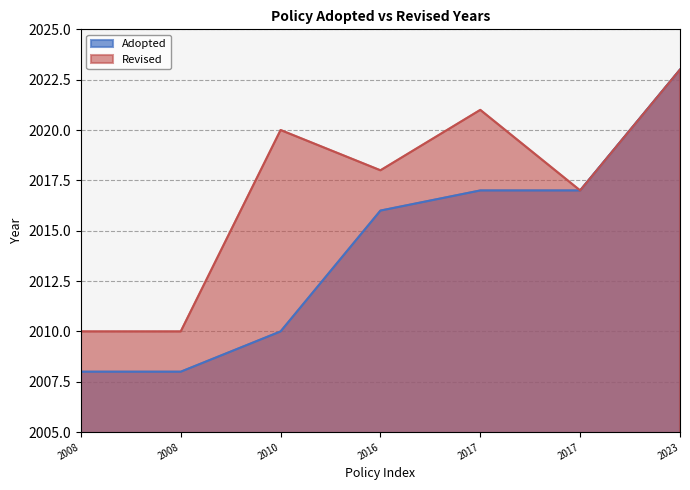

Reading right to left, transcribe all the data shown in this chart.

2023	2017	2017	2016	2010	2008	2008